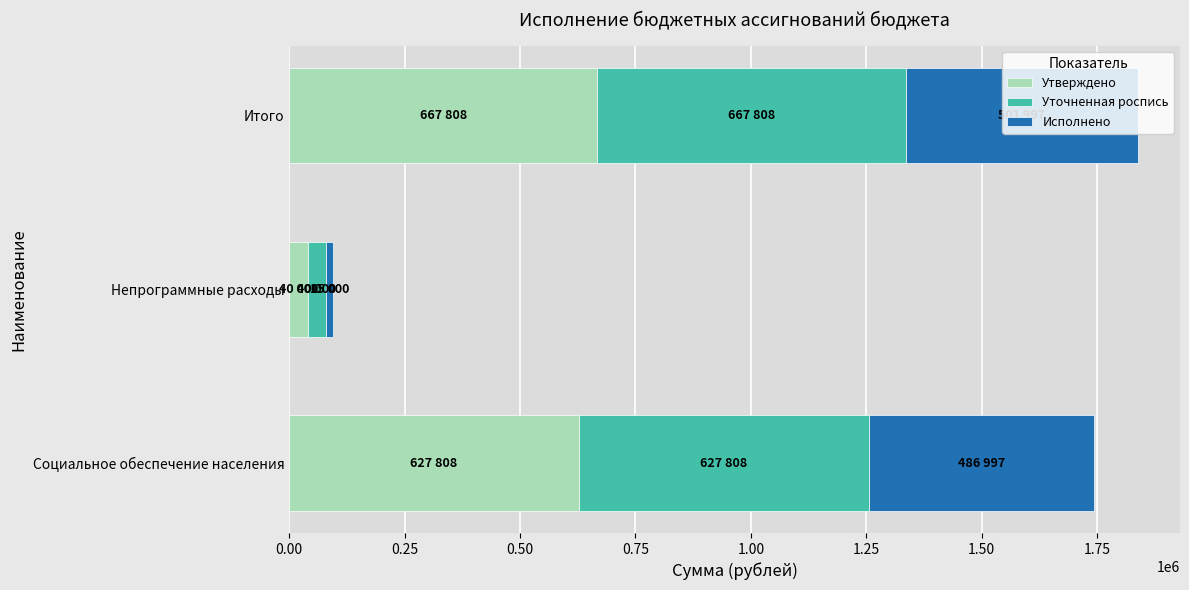

Which category has the lowest value in the Утверждено series?

Непрограммные расходы